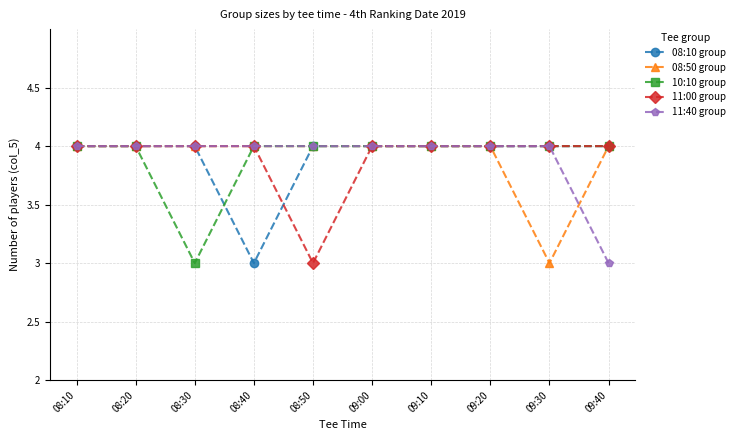

What is the smallest value displayed?

3